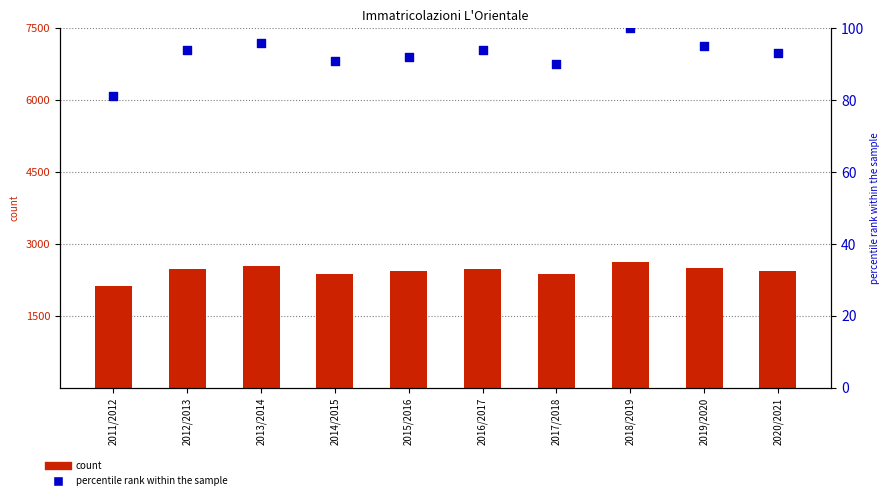

Which series contains the highest Y value?

L'Orientale